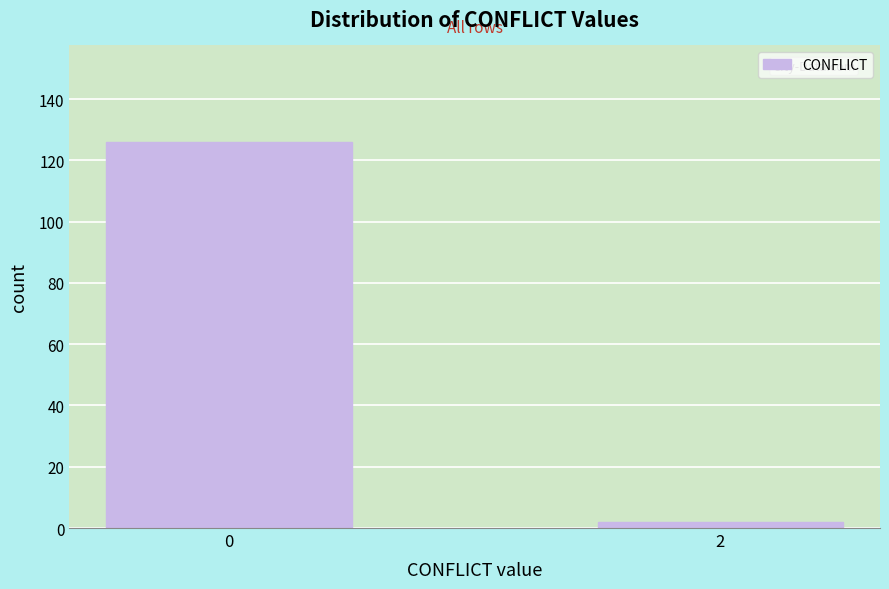

Reading left to right, what are all the values shown in this chart?

126	2